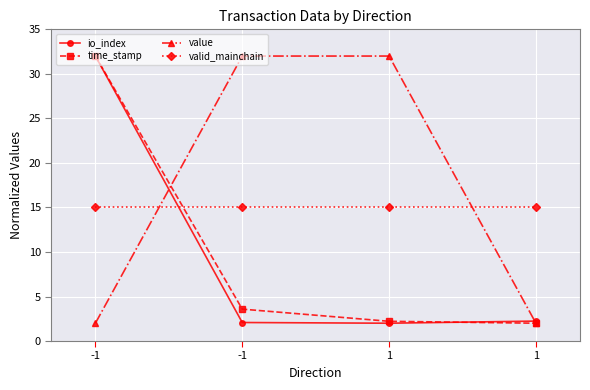

List the labels in order of io_index value, smallest first.

1, -1, 1, -1